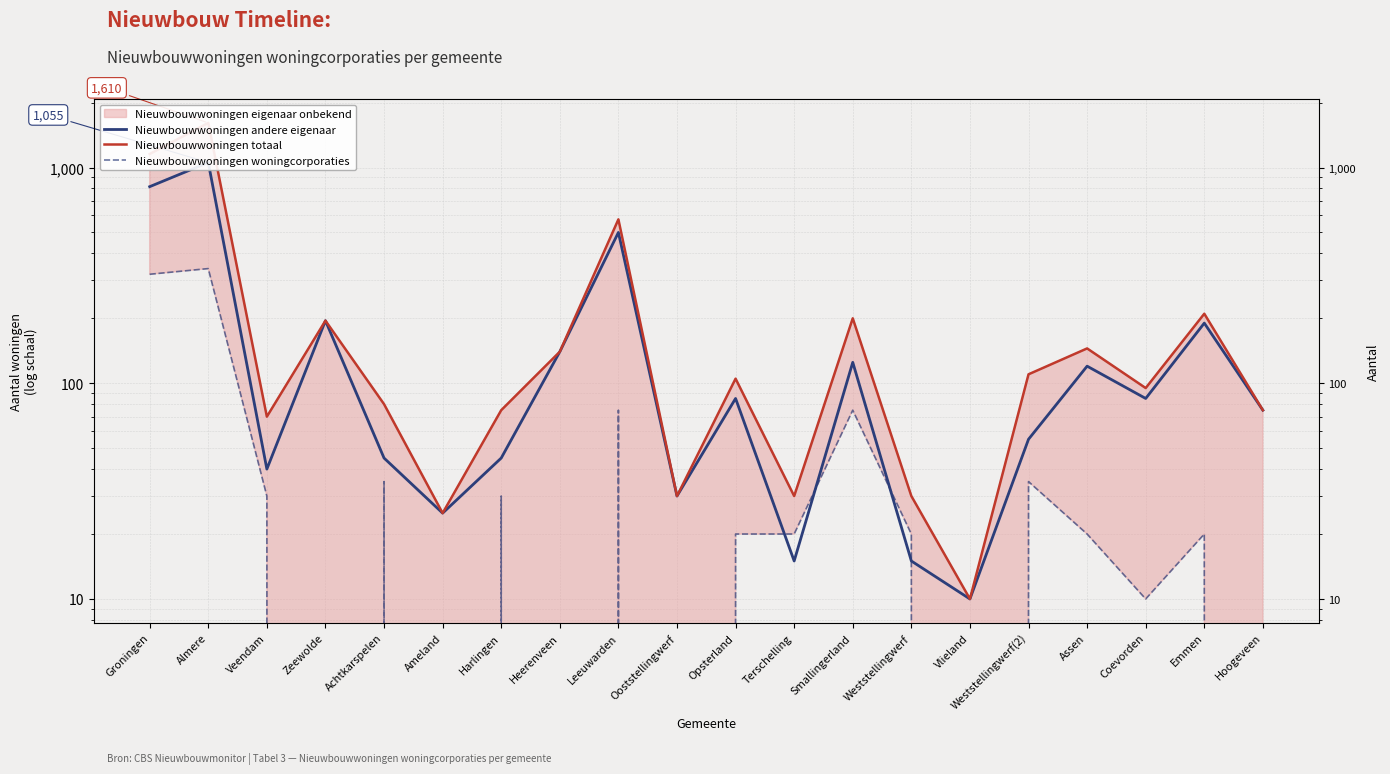

Reading left to right, extract all data points from this chart.

Nieuwbouwwoningen andere eigenaar: Groningen=815	Almere=1055	Veendam=40	Zeewolde=195	Achtkarspelen=45	Ameland=25	Harlingen=45	Heerenveen=140	Leeuwarden=500	Ooststellingwerf=30	Opsterland=85	Terschelling=15	Smallingerland=125	Weststellingwerf=15	Vlieland=10	Weststellingwerf(2)=55	Assen=120	Coevorden=85	Emmen=190	Hoogeveen=75
Nieuwbouwwoningen totaal: Groningen=1155	Almere=1610	Veendam=70	Zeewolde=195	Achtkarspelen=80	Ameland=25	Harlingen=75	Heerenveen=140	Leeuwarden=575	Ooststellingwerf=30	Opsterland=105	Terschelling=30	Smallingerland=200	Weststellingwerf=30	Vlieland=10	Weststellingwerf(2)=110	Assen=145	Coevorden=95	Emmen=210	Hoogeveen=75
Nieuwbouwwoningen woningcorporaties: Groningen=320	Almere=340	Veendam=30	Zeewolde=0	Achtkarspelen=35	Ameland=0	Harlingen=30	Heerenveen=0	Leeuwarden=75	Ooststellingwerf=0	Opsterland=20	Terschelling=20	Smallingerland=75	Weststellingwerf=20	Vlieland=0	Weststellingwerf(2)=35	Assen=20	Coevorden=10	Emmen=20	Hoogeveen=0